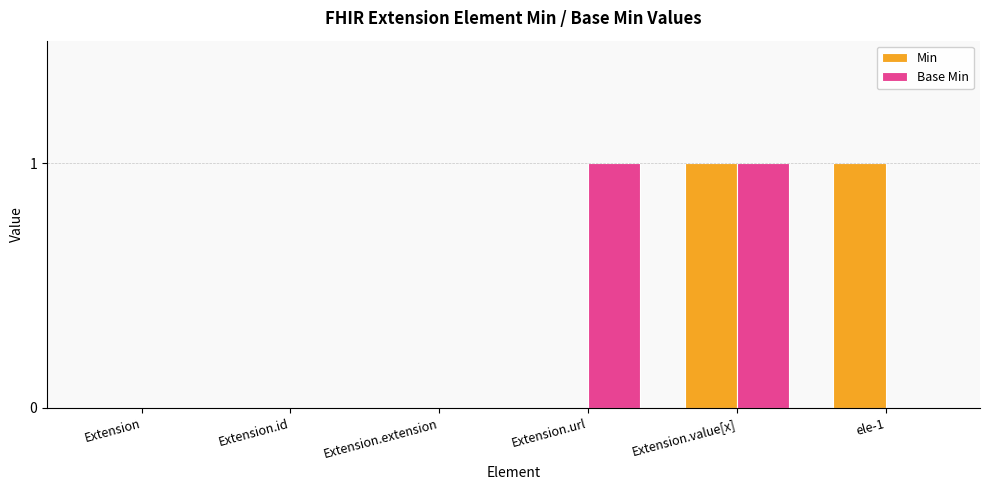

How many Min values are between 0 and 1?

6